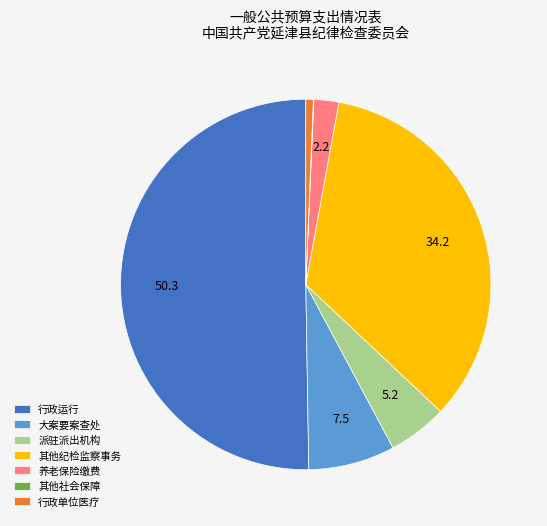

Which category has the biggest portion of the pie?

行政运行